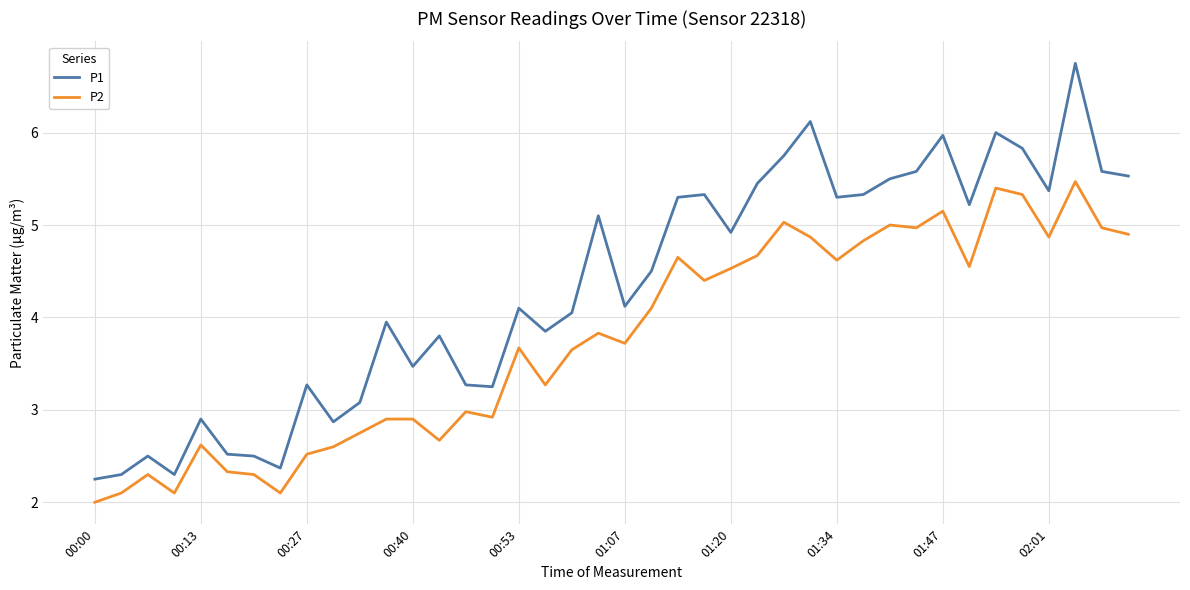

Which series has the largest total across all categories?

P1